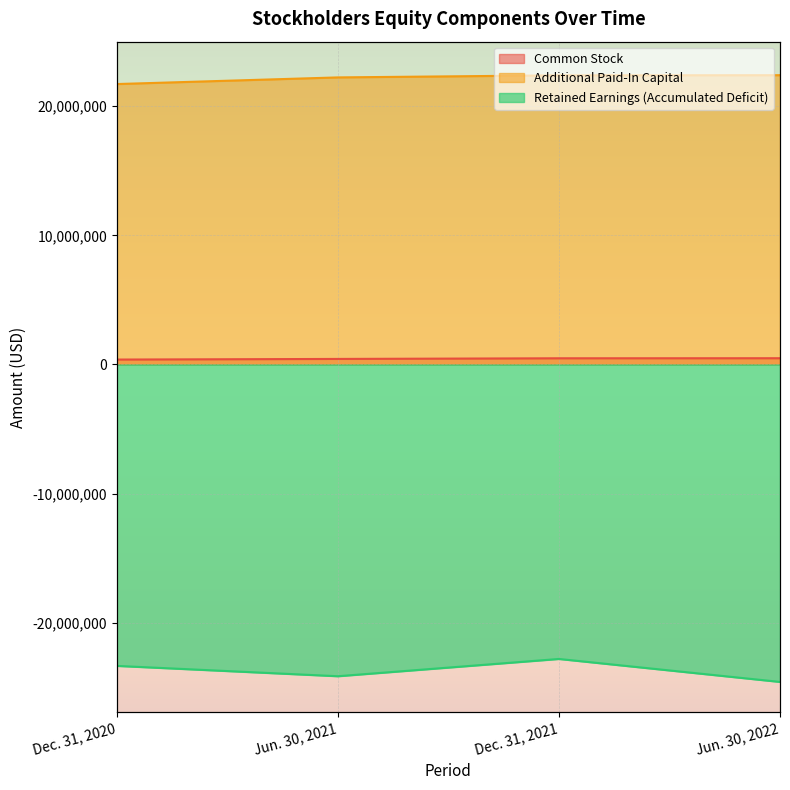

What position from the left is Jun. 30, 2021?

2